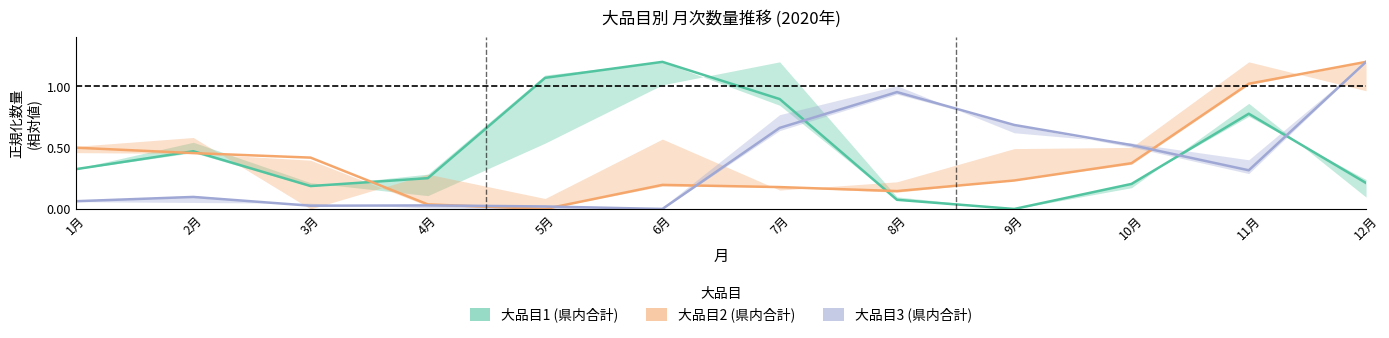

Which series has the largest range (max minus min)?

大品目1 (県内合計)